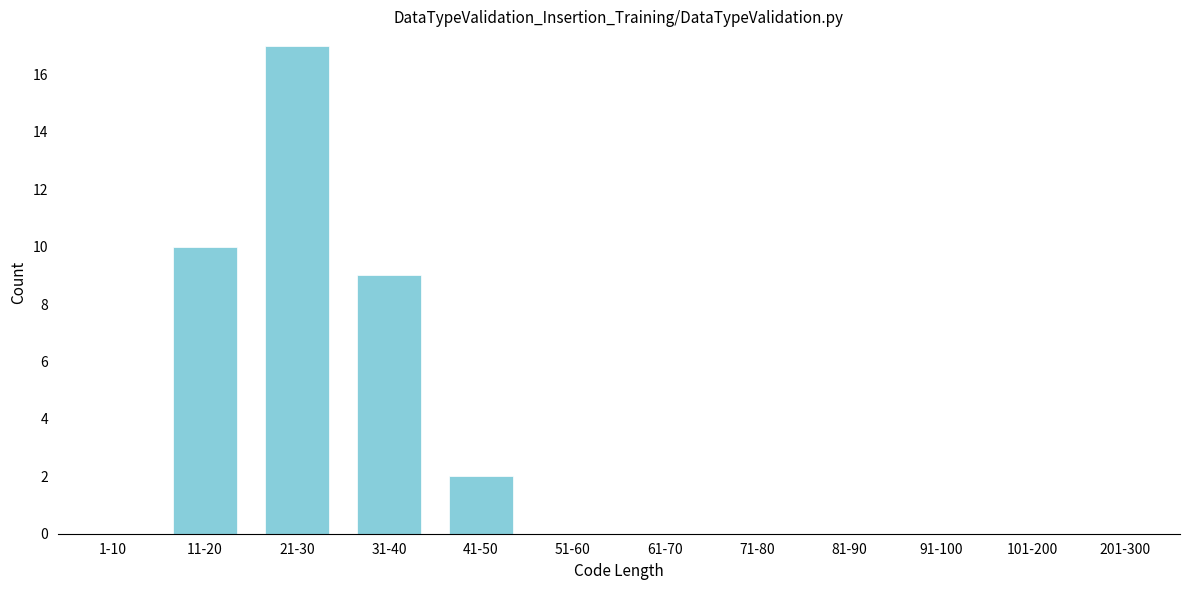

Reading left to right, extract all data points from this chart.

1-10=0	11-20=10	21-30=17	31-40=9	41-50=2	51-60=0	61-70=0	71-80=0	81-90=0	91-100=0	101-200=0	201-300=0